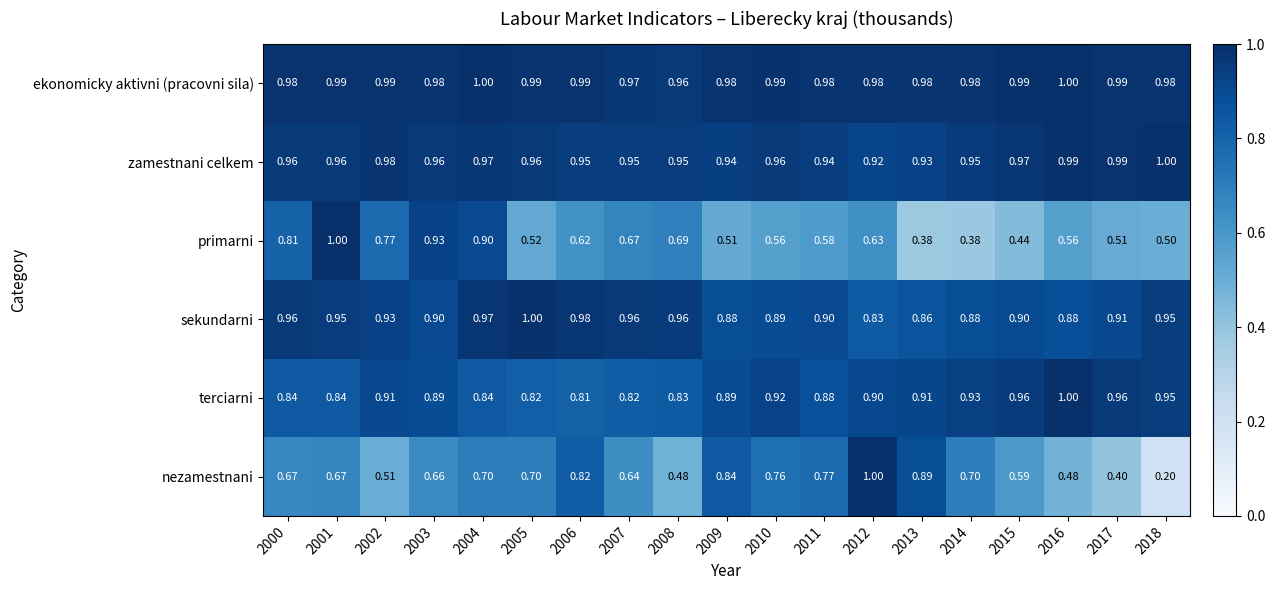

How many distinct data groups are displayed?

6